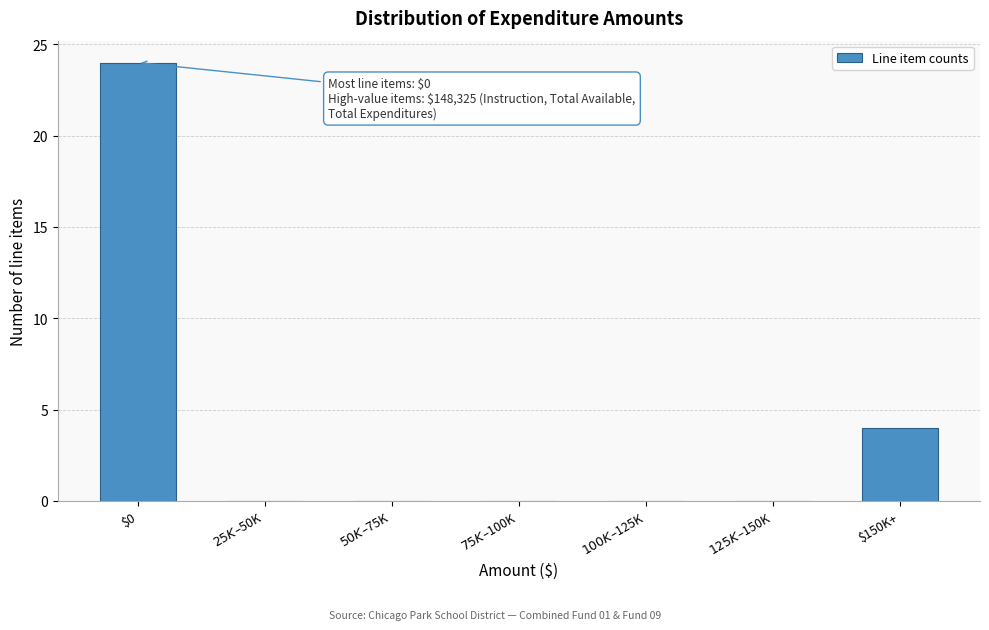

Which category has the highest value across all series?

$0